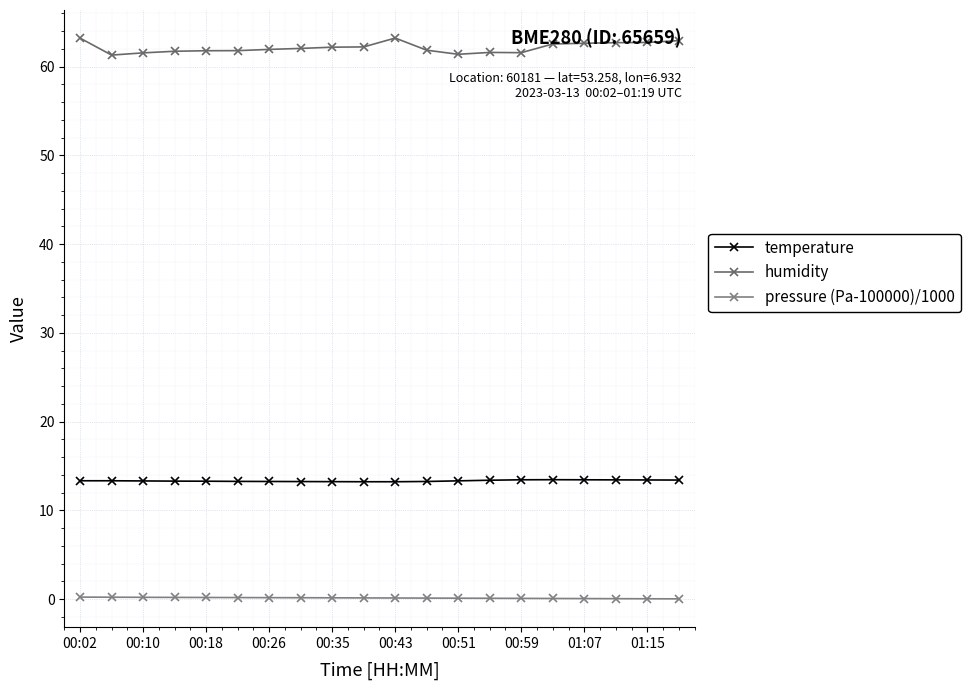

Reading right to left, list all the values displayed in this chart.

temperature: 13.4	13.4	13.4	13.4	13.4	13.4	13.4	13.3	13.2	13.2	13.2	13.2	13.2	13.2	13.3	13.3	13.3	13.3	13.3	13.3
humidity: 62.9	62.7	62.7	62.6	62.5	61.6	61.6	61.4	61.8	63.2	62.2	62.2	62.0	61.9	61.8	61.8	61.7	61.5	61.3	63.2
pressure (Pa-100000)/1000: 0.0	0.0	0.0	0.1	0.1	0.1	0.1	0.1	0.1	0.1	0.1	0.1	0.2	0.2	0.2	0.2	0.2	0.2	0.2	0.2